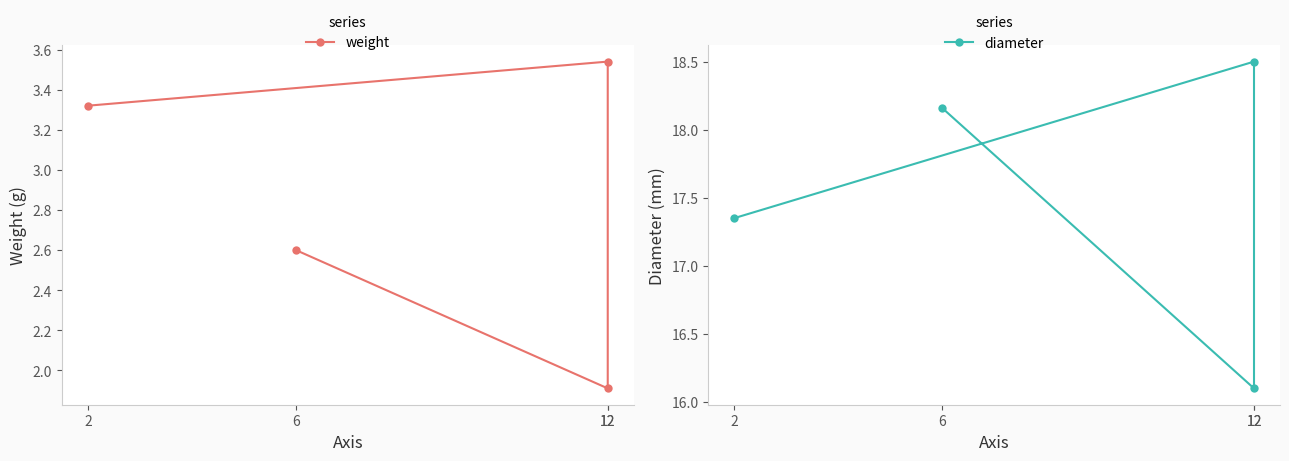

Reading right to left, extract all data points from this chart.

weight: 6=2.6	12=1.9	12=3.5	2=3.3
diameter: 6=18.2	12=16.1	12=18.5	2=17.4